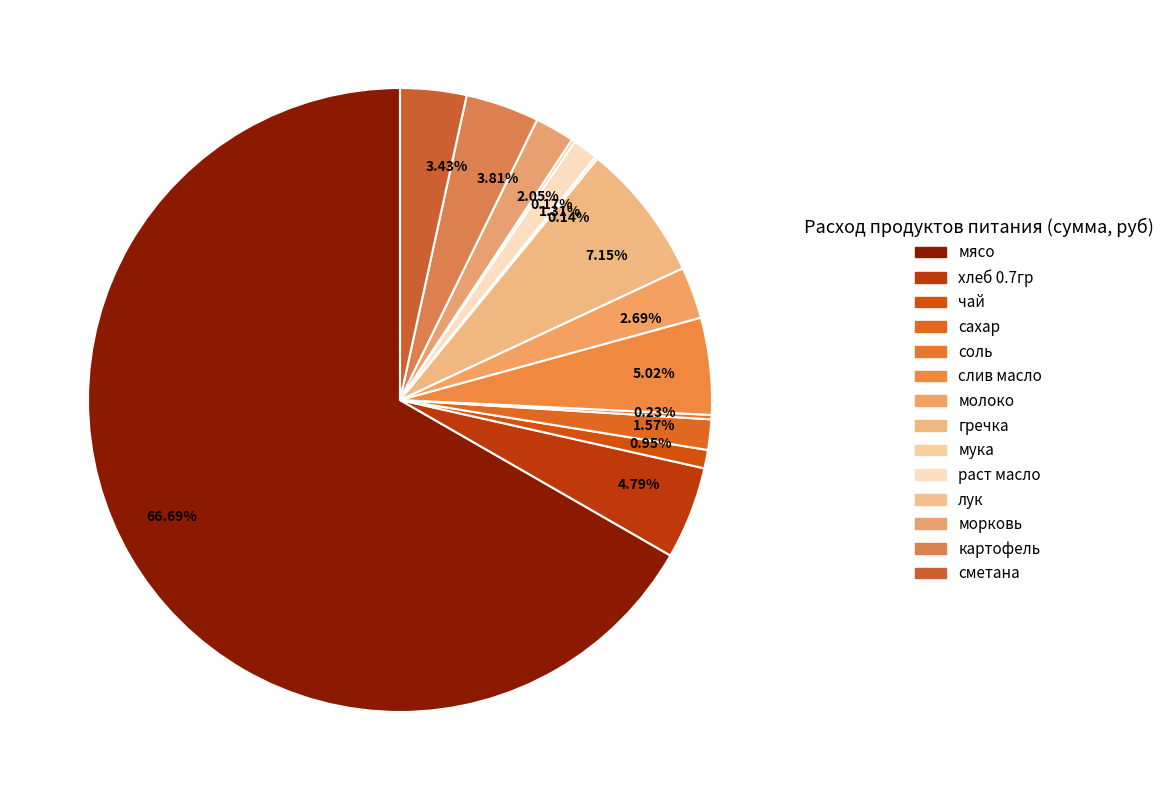

Rank the categories by value from highest to lowest.

мясо, гречка, слив масло, хлеб 0.7гр, картофель, сметана, молоко, морковь, сахар, раст масло, чай, соль, лук, мука